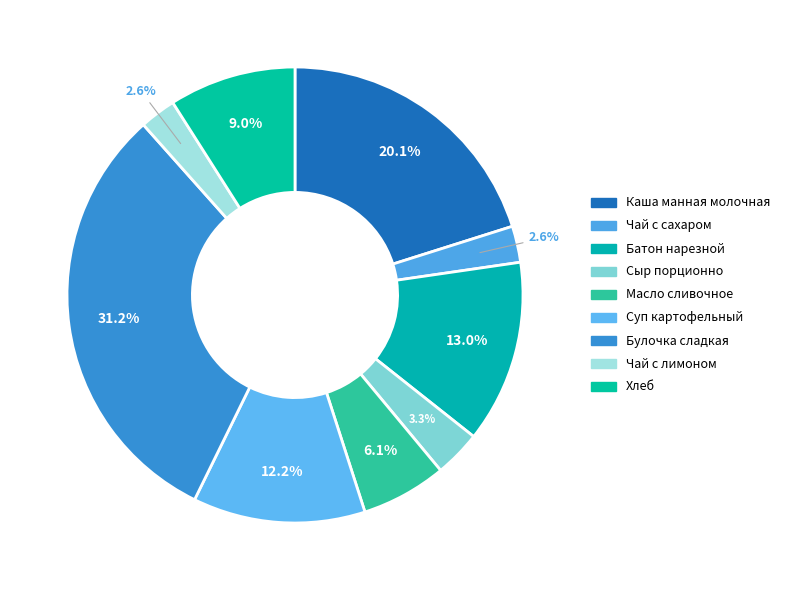

What percentage is NOT represented by Булочка сладкая?

68.8%